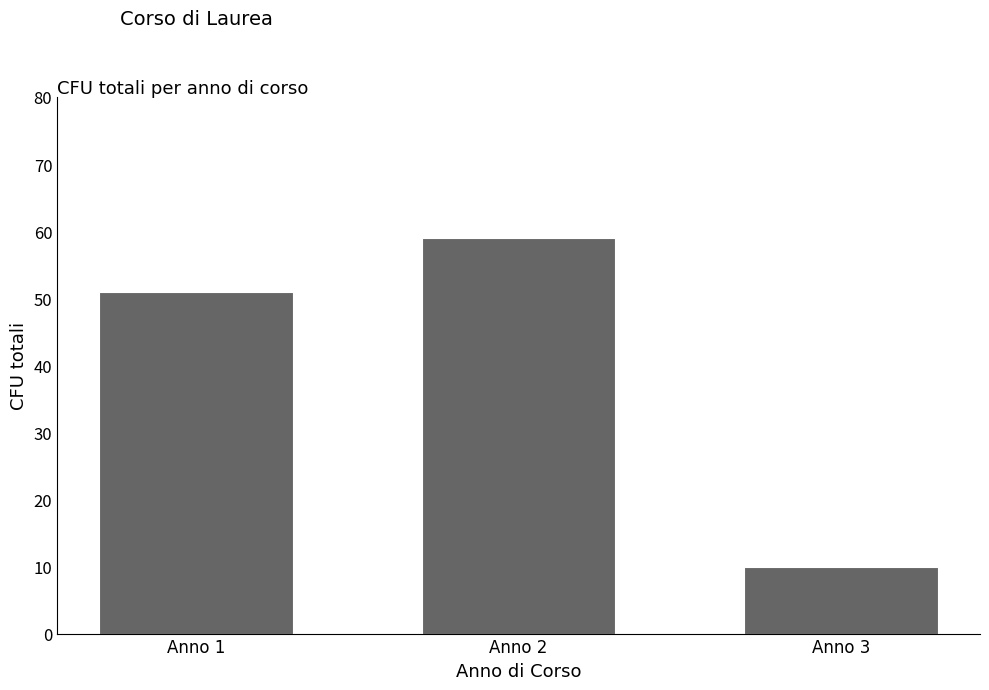

What is the value of the 2nd bar from the left?

59